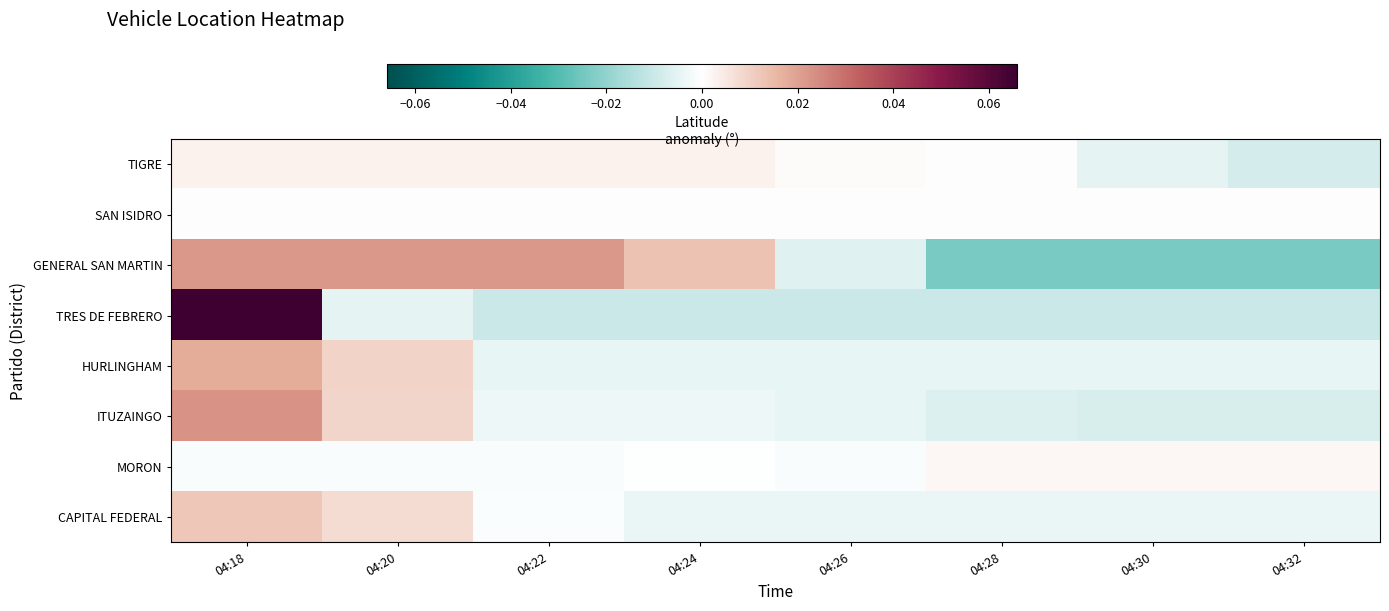

Reading left to right, transcribe all the data shown in this chart.

TIGRE: 04:18=0.0	04:20=0.0	04:22=0.0	04:24=0.0	04:26=0.0	04:28=0.0	04:30=-0.0	04:32=-0.0
SAN ISIDRO: 04:18=0.0	04:20=0.0	04:22=0.0	04:24=0.0	04:26=0.0	04:28=0.0	04:30=0.0	04:32=0.0
GENERAL SAN MARTIN: 04:18=0.0	04:20=0.0	04:22=0.0	04:24=0.0	04:26=-0.0	04:28=-0.0	04:30=-0.0	04:32=-0.0
TRES DE FEBRERO: 04:18=0.1	04:20=-0.0	04:22=-0.0	04:24=-0.0	04:26=-0.0	04:28=-0.0	04:30=-0.0	04:32=-0.0
HURLINGHAM: 04:18=0.0	04:20=0.0	04:22=-0.0	04:24=-0.0	04:26=-0.0	04:28=-0.0	04:30=-0.0	04:32=-0.0
ITUZAINGO: 04:18=0.0	04:20=0.0	04:22=-0.0	04:24=-0.0	04:26=-0.0	04:28=-0.0	04:30=-0.0	04:32=-0.0
MORON: 04:18=-0.0	04:20=-0.0	04:22=-0.0	04:24=-0.0	04:26=-0.0	04:28=0.0	04:30=0.0	04:32=0.0
CAPITAL FEDERAL: 04:18=0.0	04:20=0.0	04:22=-0.0	04:24=-0.0	04:26=-0.0	04:28=-0.0	04:30=-0.0	04:32=-0.0